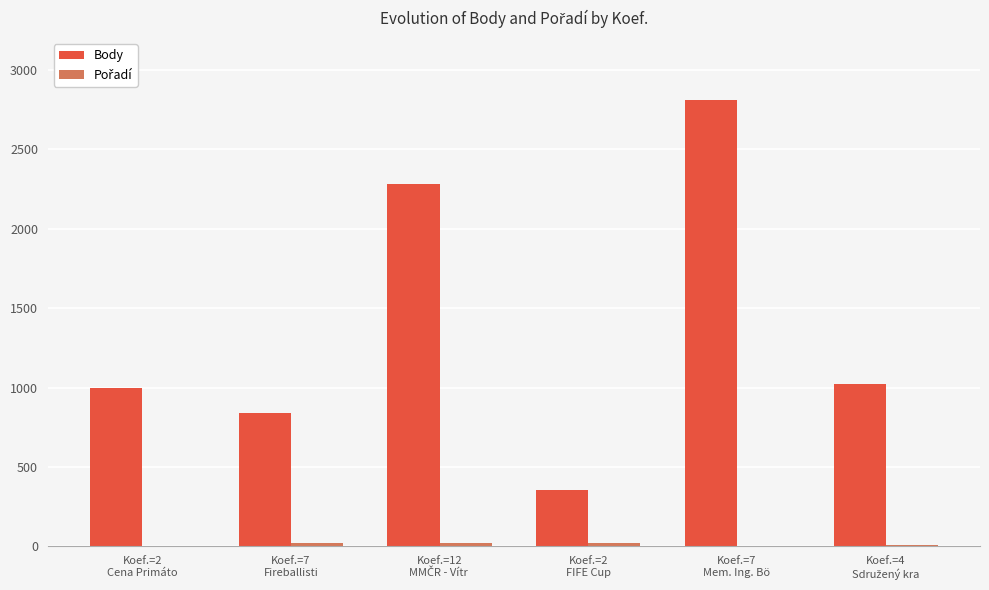

What is the highest value of the Body series?

2814